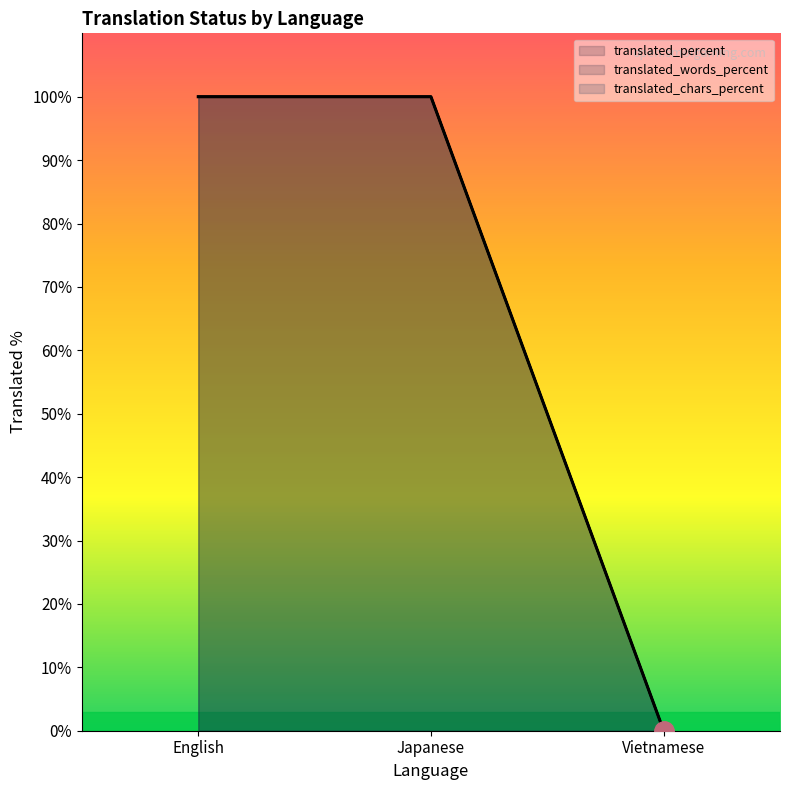

List the labels in order of value, smallest first.

Vietnamese, English, Japanese